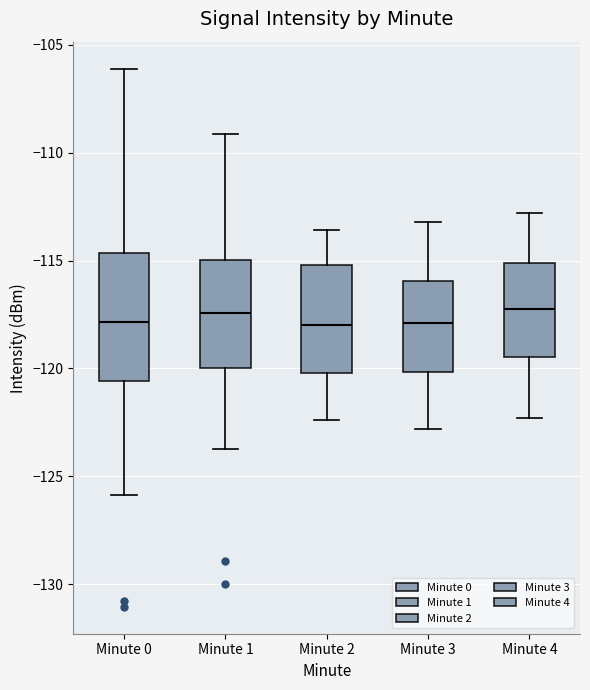

Where does the lower whisker of the box for Minute 1 end on the y-axis? The values are not printed on the chart, so give them approximately, as read against the axis.

-123.5